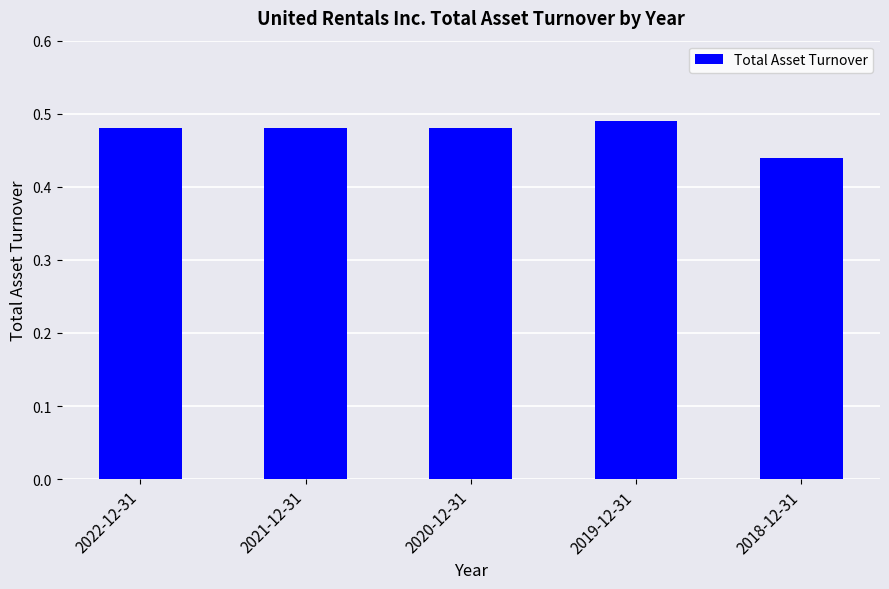

The chart shows a value of 0.2 at 2019-12-31. True or false?

False